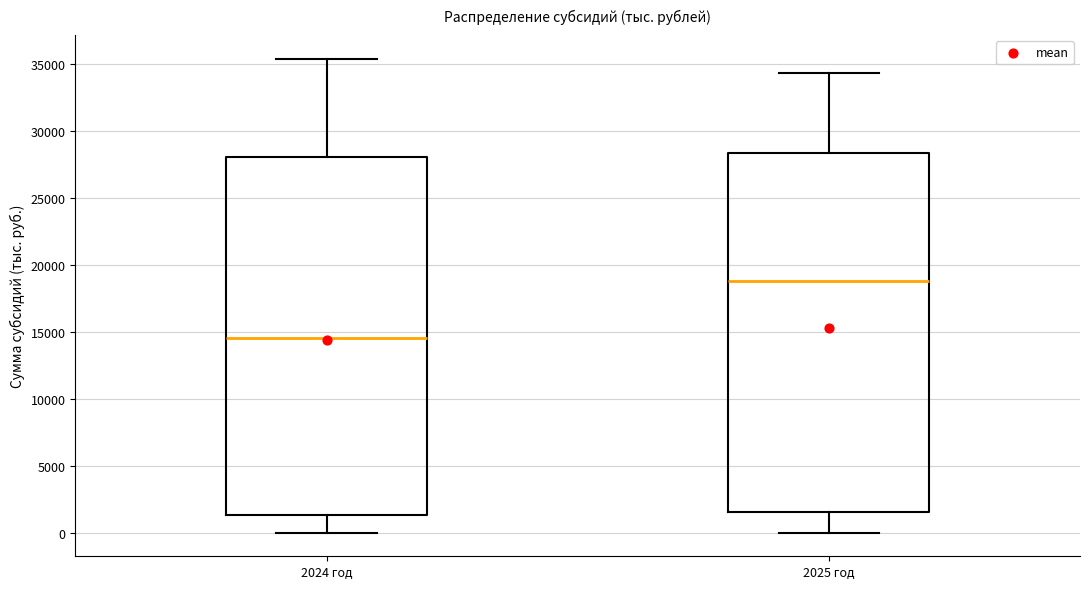

Reading left to right, transcribe this box plot: for each box, give where its median line is, the range the box spans, and where its two whiskers end, as read against the y-axis. The values are not printed on the chart, so give them approximately, as read against the axis.

2024 год: median 14500, box 1500 to 28000, whiskers 0 to 35500
2025 год: median 19000, box 1500 to 28500, whiskers 0 to 34500